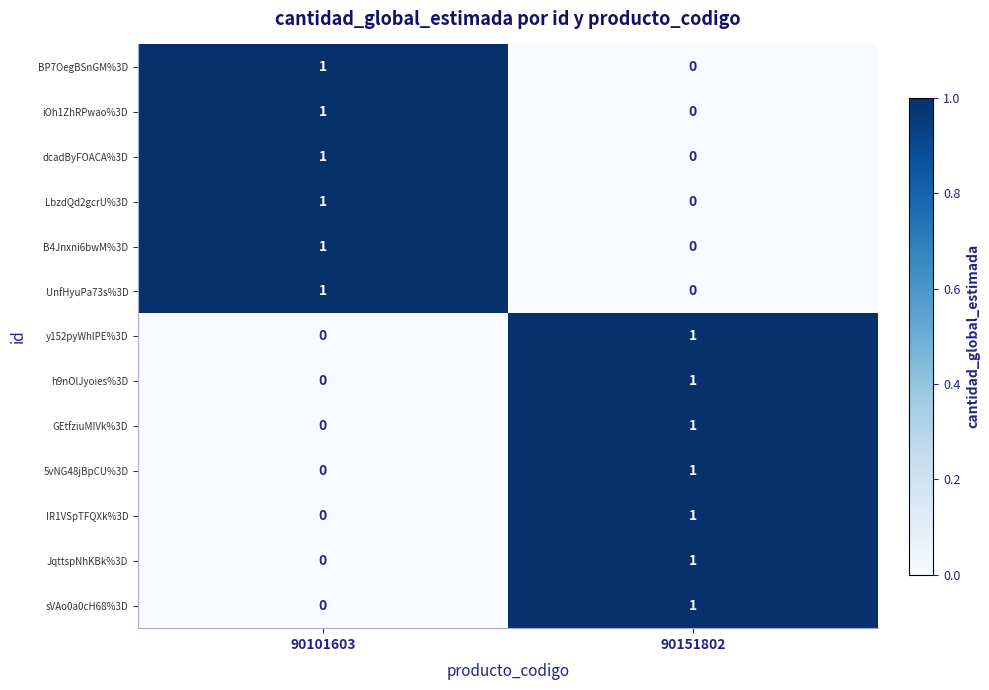

At which label is h9nOlJyoies%3D closest to 0?

90101603